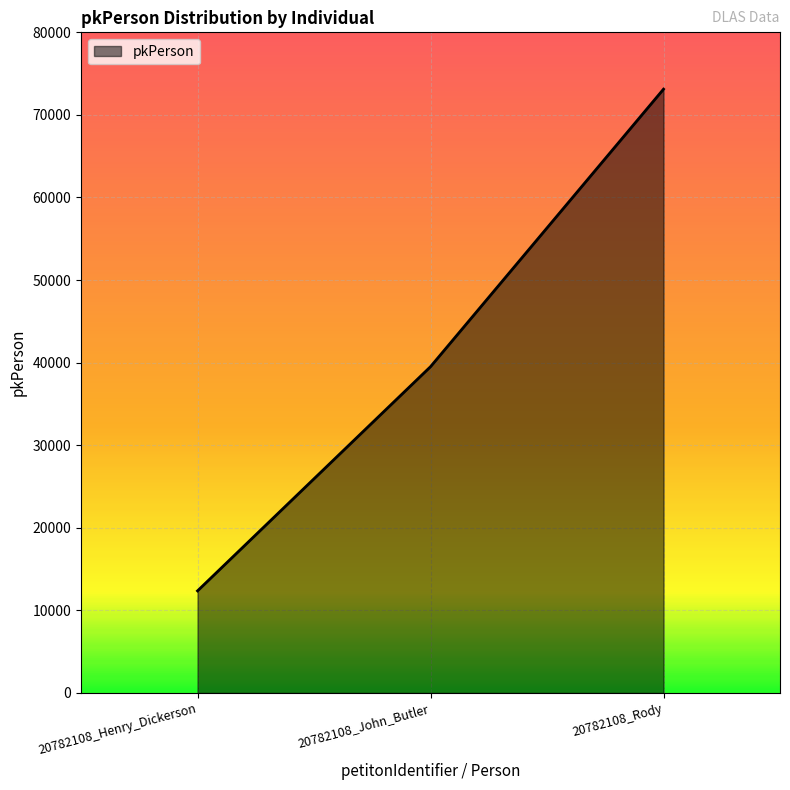

Does the chart display data point markers on the line(s)?

No